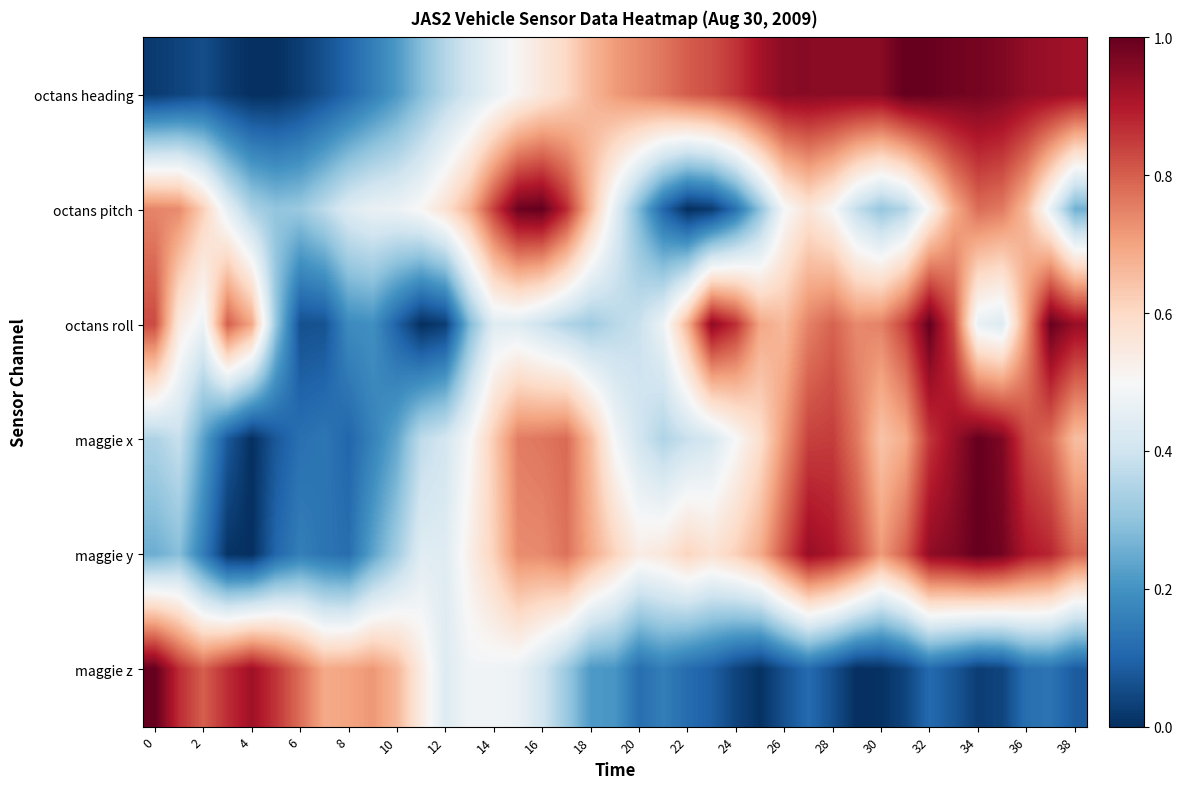

At which category is the sum across all series the highest?

33